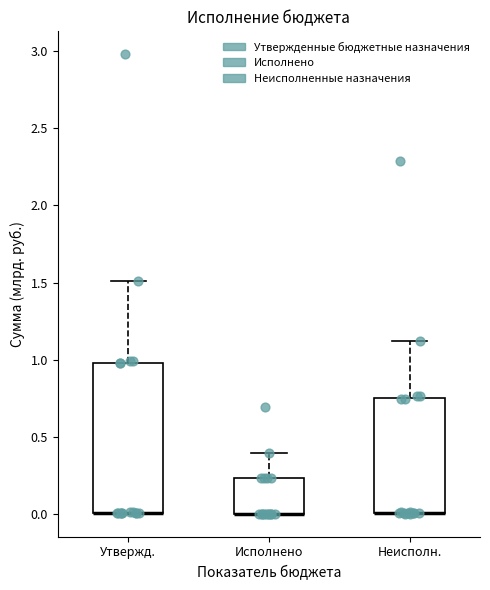

Where is the upper edge of the box for Неисполн. on the y-axis? The values are not printed on the chart, so give them approximately, as read against the axis.

0.75